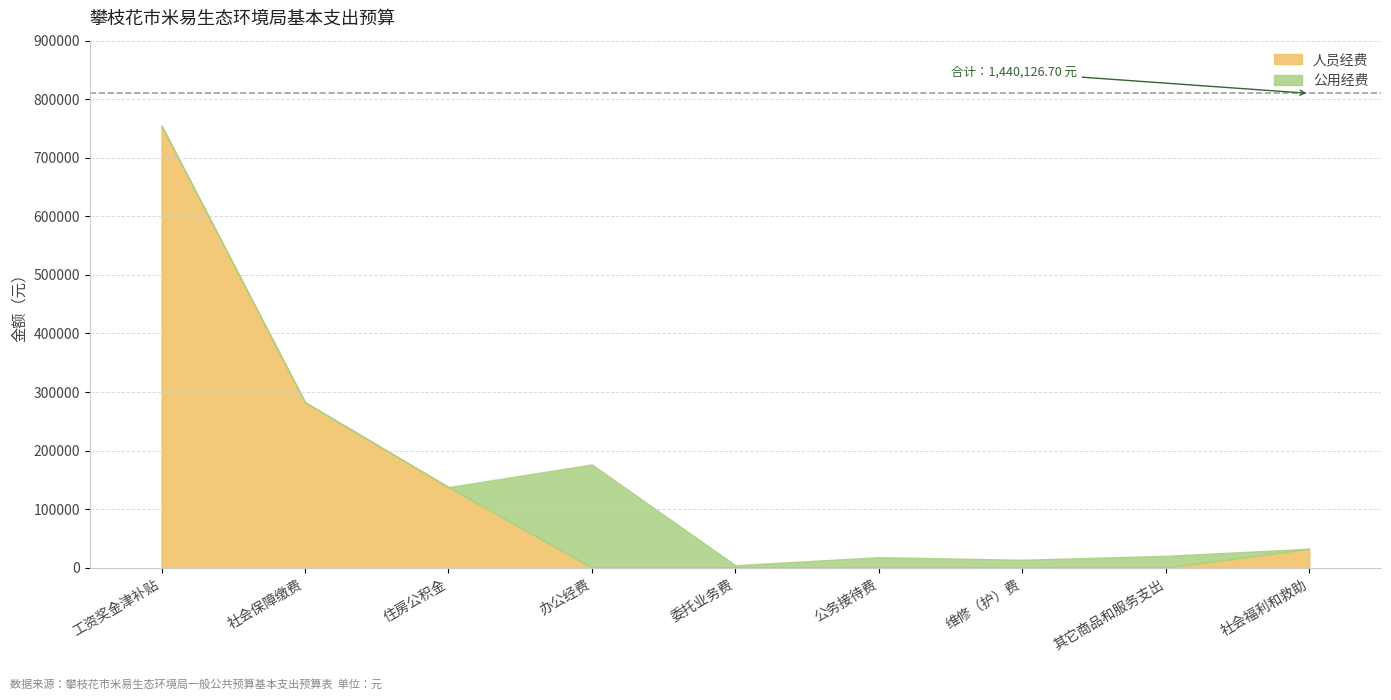

List the labels in order of value, largest first.

工资奖金津补贴, 社会保障缴费, 住房公积金, 社会福利和救助, 办公经费, 委托业务费, 公务接待费, 维修（护）费, 其它商品和服务支出